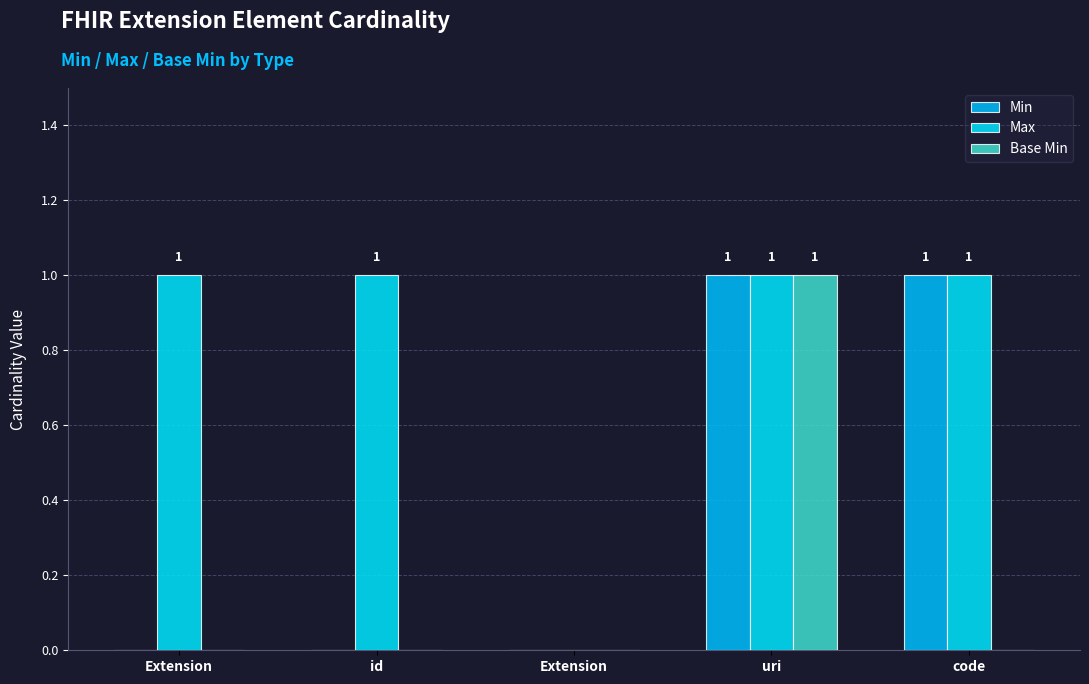

How many positive values does the Max series have?

4